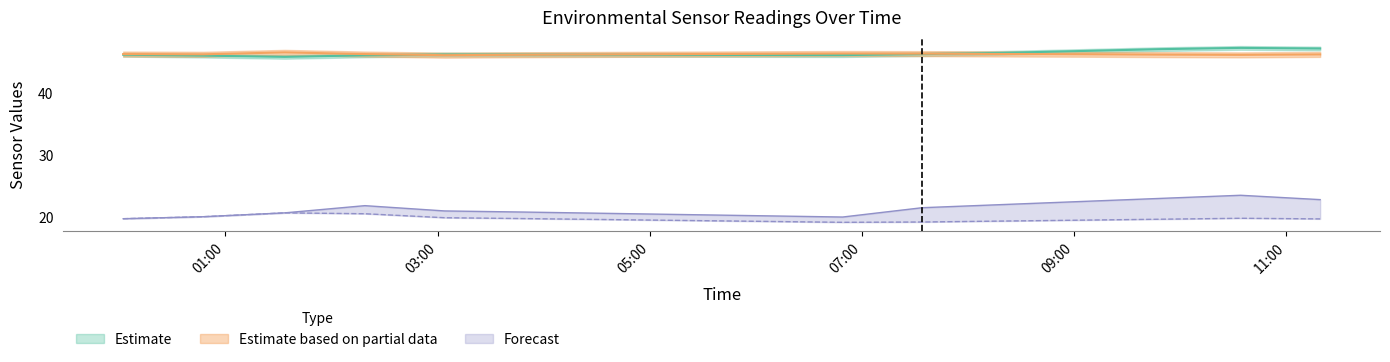

What is the greatest value displayed?

47.2